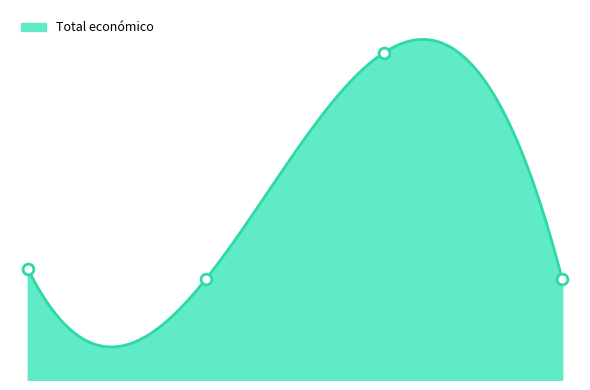

What is the change in value from 2024 (DIGICOMPOST) to 2024 (AGRIREGENCARBON)?

+336756